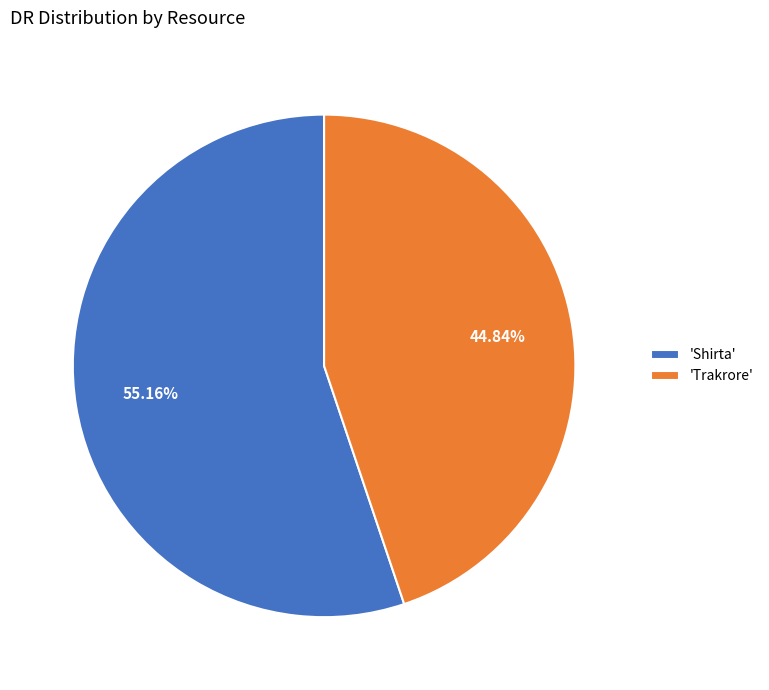

Does any single category account for the majority?

Yes